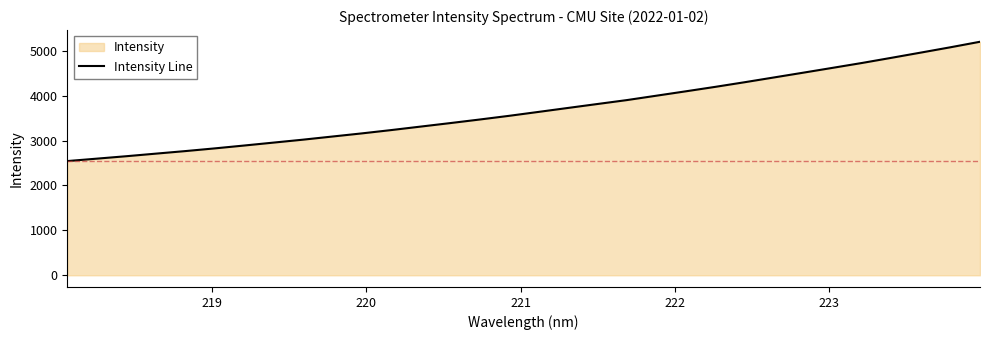

What is the difference between the maximum and minimum values?

2656.2